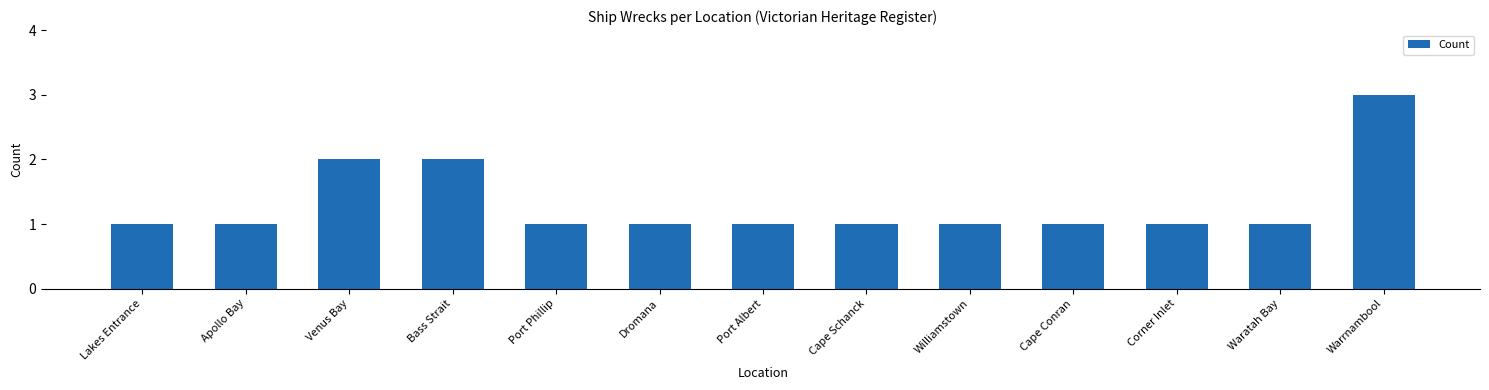

Read the value at Warrnambool.

3